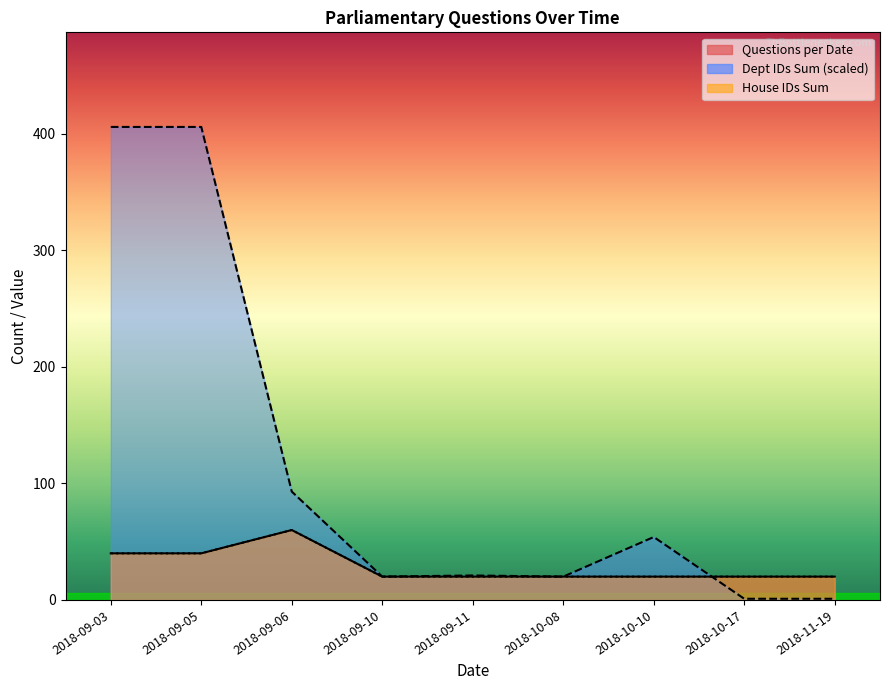

Where is the first local minimum for Dept IDs Sum?

2018-09-10